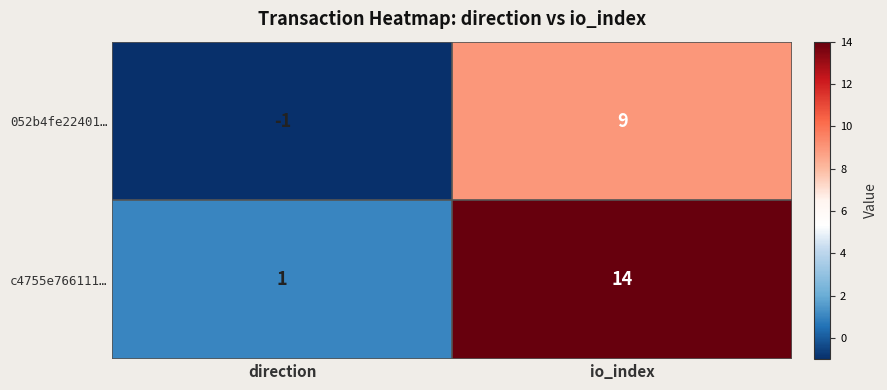

Reading right to left, transcribe all the data shown in this chart.

052b4fe22401…: io_index=9	direction=-1
c4755e766111…: io_index=14	direction=1